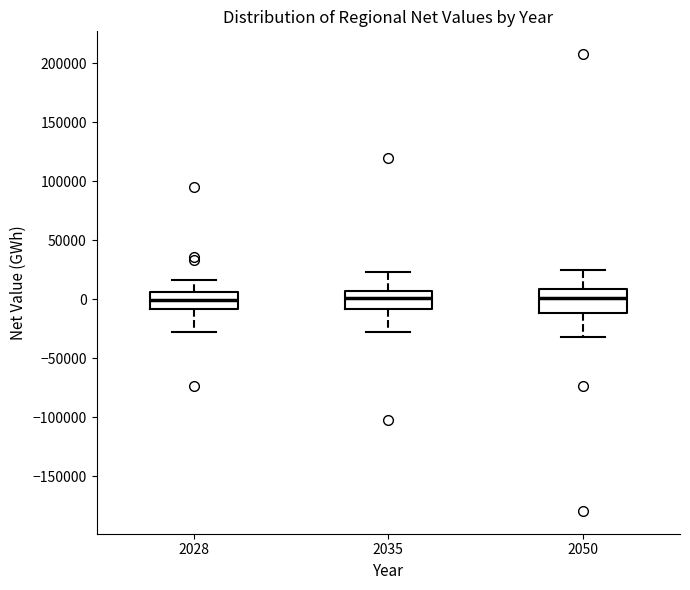

Reading left to right, read every box against the y-axis: the position of its median line, the range the box covers, and the ends of its whiskers. The values are not printed on the chart, so give them approximately, as read against the axis.

2028: median 0, box -10000 to 5000, whiskers -30000 to 15000
2035: median 0, box -10000 to 5000, whiskers -30000 to 25000
2050: median 0, box -10000 to 10000, whiskers -30000 to 25000